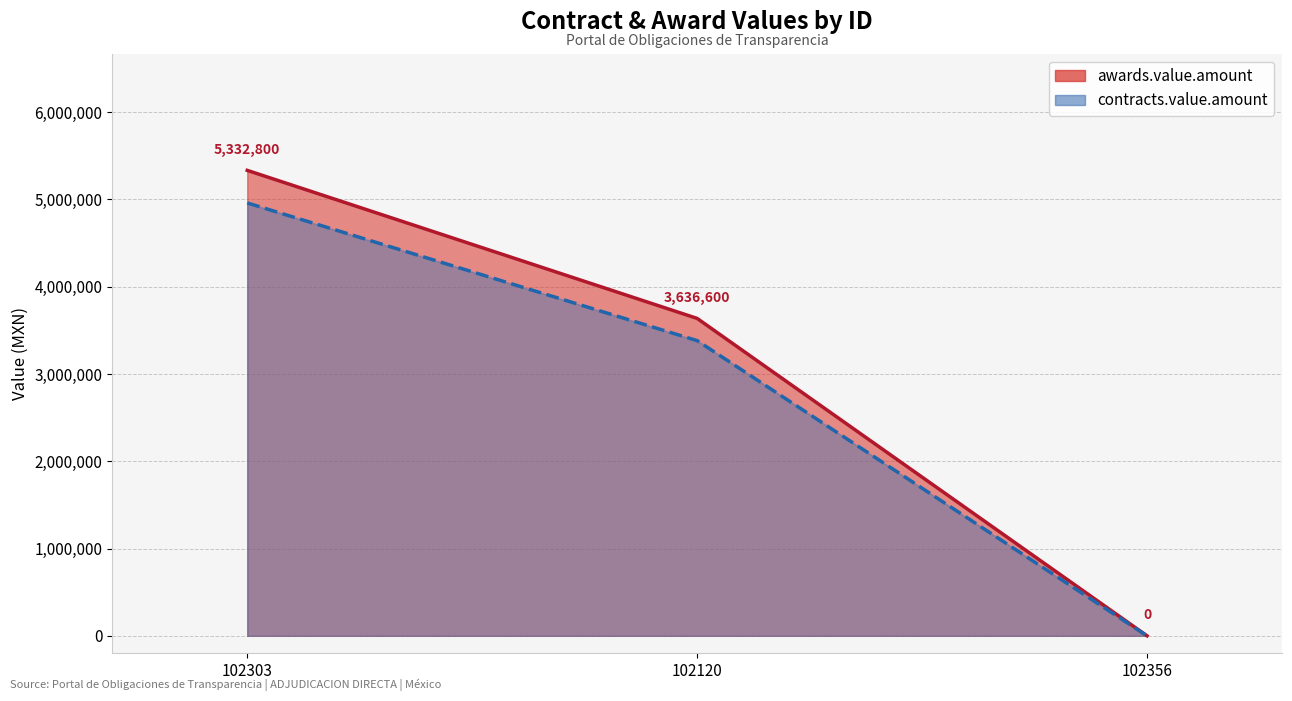

What is the average value of the contracts.value.amount series?

2780514